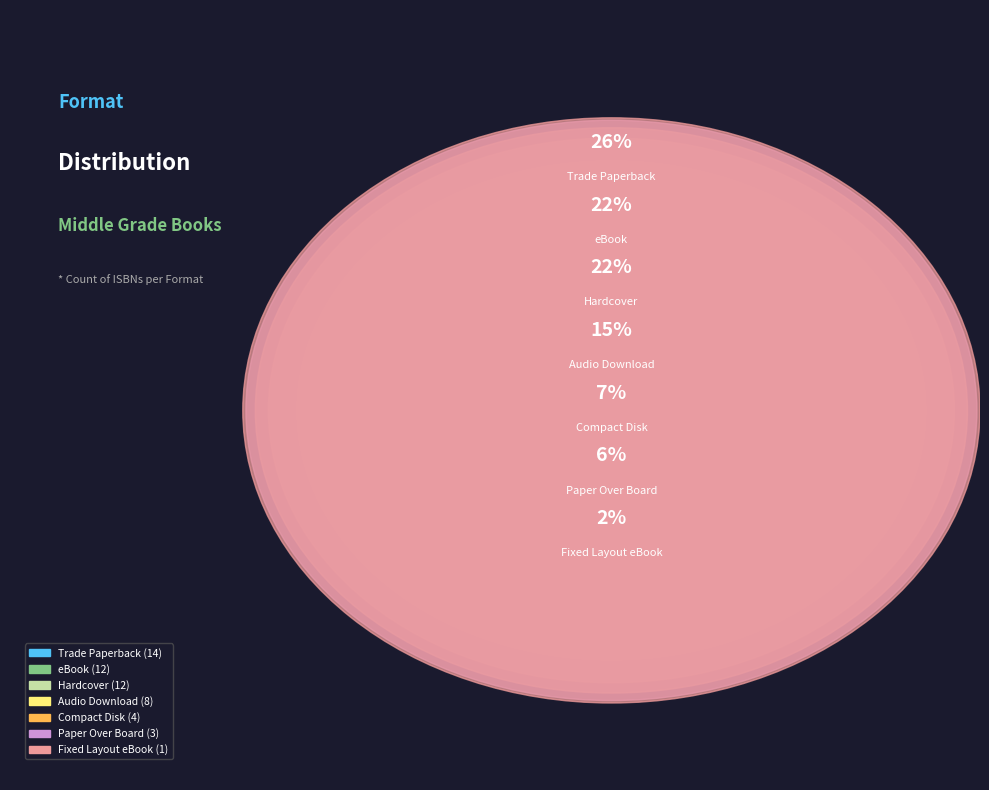

To the nearest percent, what is the combined percentage of Audio Download and Paper Over Board?

20%